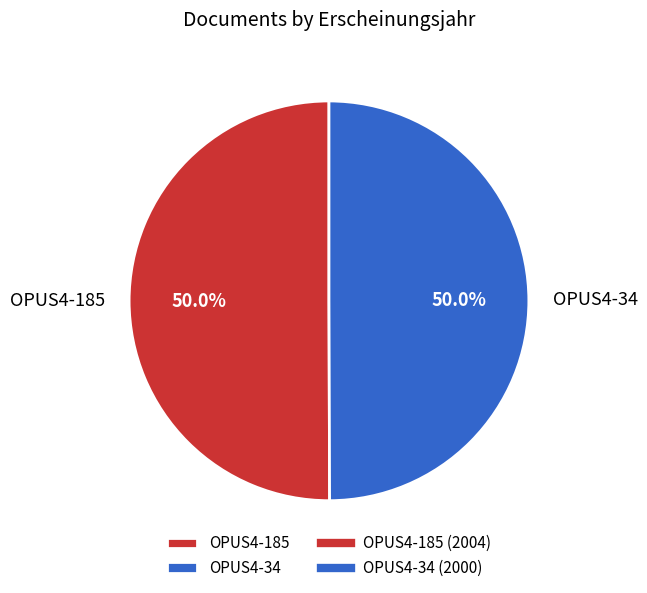

Approximately how many times larger is the value at OPUS4-34 compared to OPUS4-185?

1.0